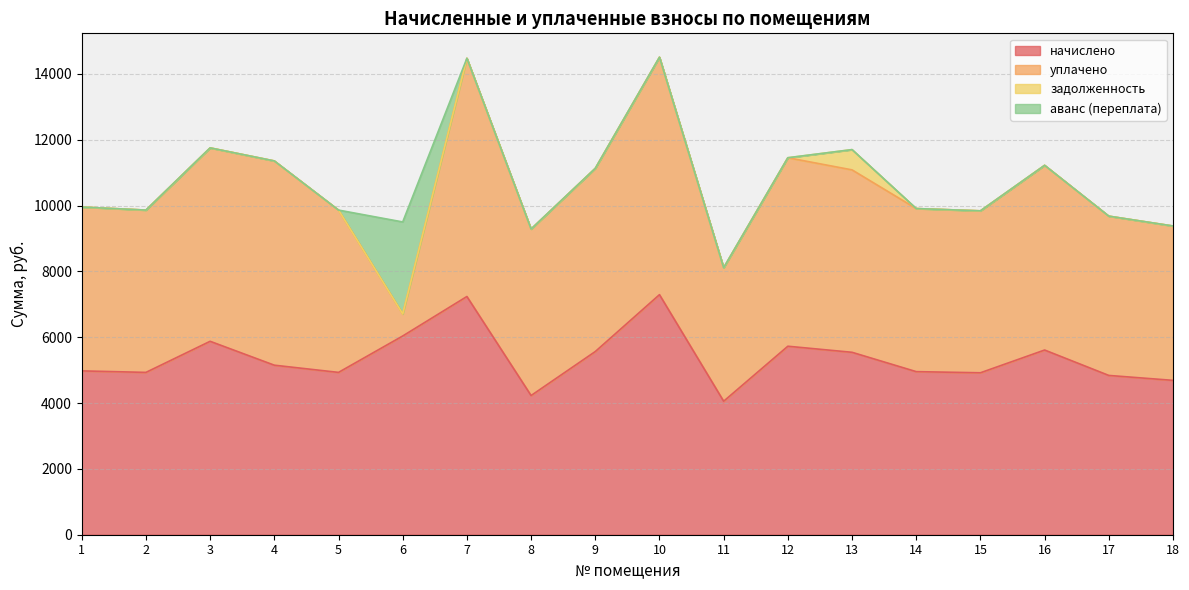

Reading left to right, what are all the values shown in this chart?

начислено: 1=4976.6	2=4930.6	3=5875.2	4=5149.4	5=4930.6	6=6036.5	7=7235.8	8=4227.8	9=5564.2	10=7292.2	11=4055.0	12=5725.4	13=5541.1	14=4953.7	15=4919.0	16=5610.2	17=4838.4	18=4688.6
уплачено: 1=4976.6	2=4930.6	3=5875.2	4=6204.4	5=4930.6	6=670.7	7=7235.8	8=5057.3	9=5564.2	10=7212.6	11=4055.0	12=5725.4	13=5541.1	14=4953.7	15=4919.0	16=5610.2	17=4838.4	18=4688.6
задолженность: 1=0.0	2=0.0	3=0.0	4=0.0	5=0.0	6=0.0	7=0.0	8=0.0	9=0.0	10=0.0	11=0.0	12=0.0	13=615.7	14=0.0	15=0.0	16=0.0	17=0.0	18=0.0
аванс (переплата): 1=0.0	2=0.0	3=0.0	4=0.0	5=0.0	6=2793.6	7=0.0	8=0.0	9=0.0	10=0.0	11=0.0	12=0.0	13=0.0	14=0.0	15=0.0	16=0.0	17=0.0	18=0.0